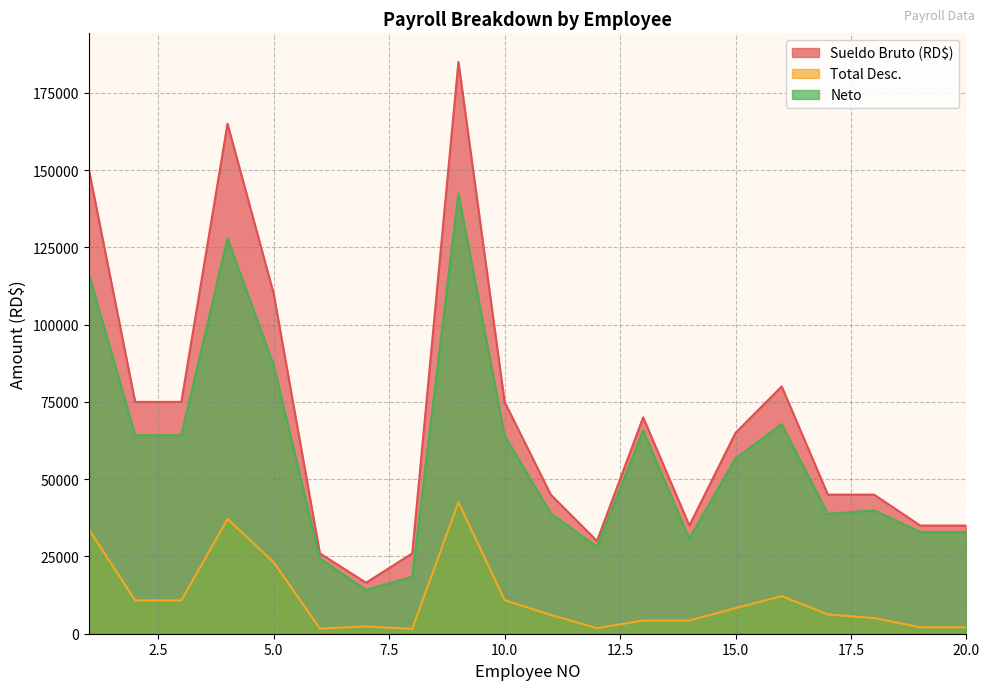

Count the number of data series in this chart.

3